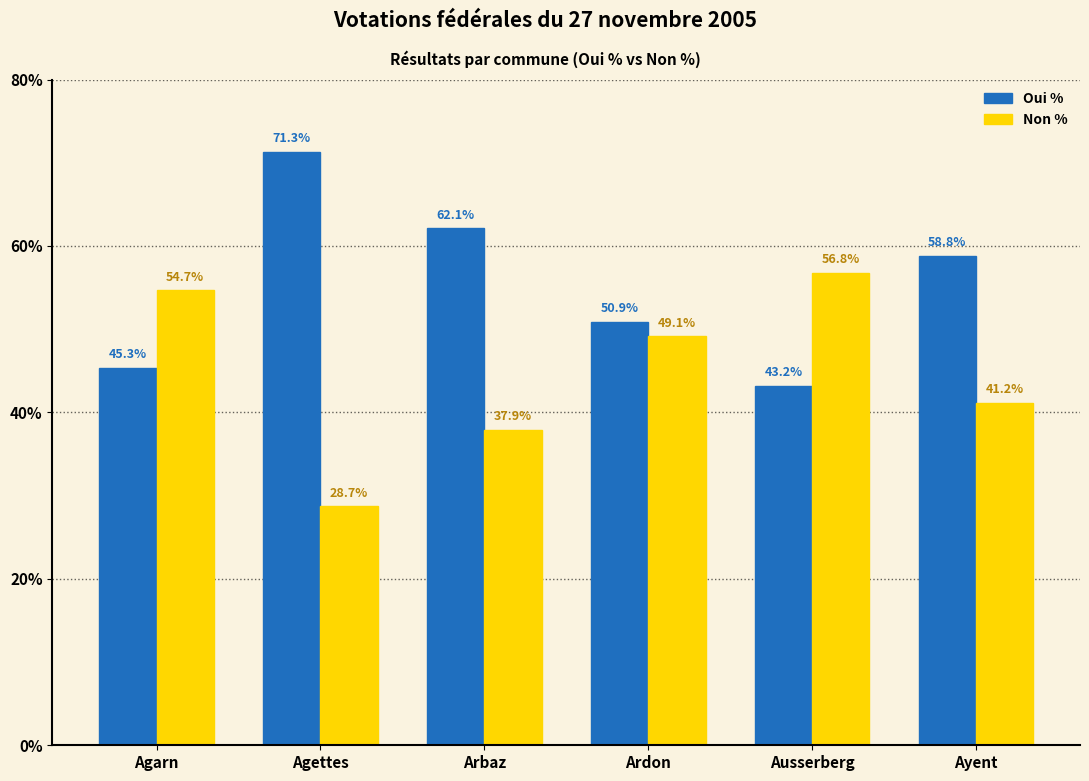

Which series has the largest total across all categories?

Oui %